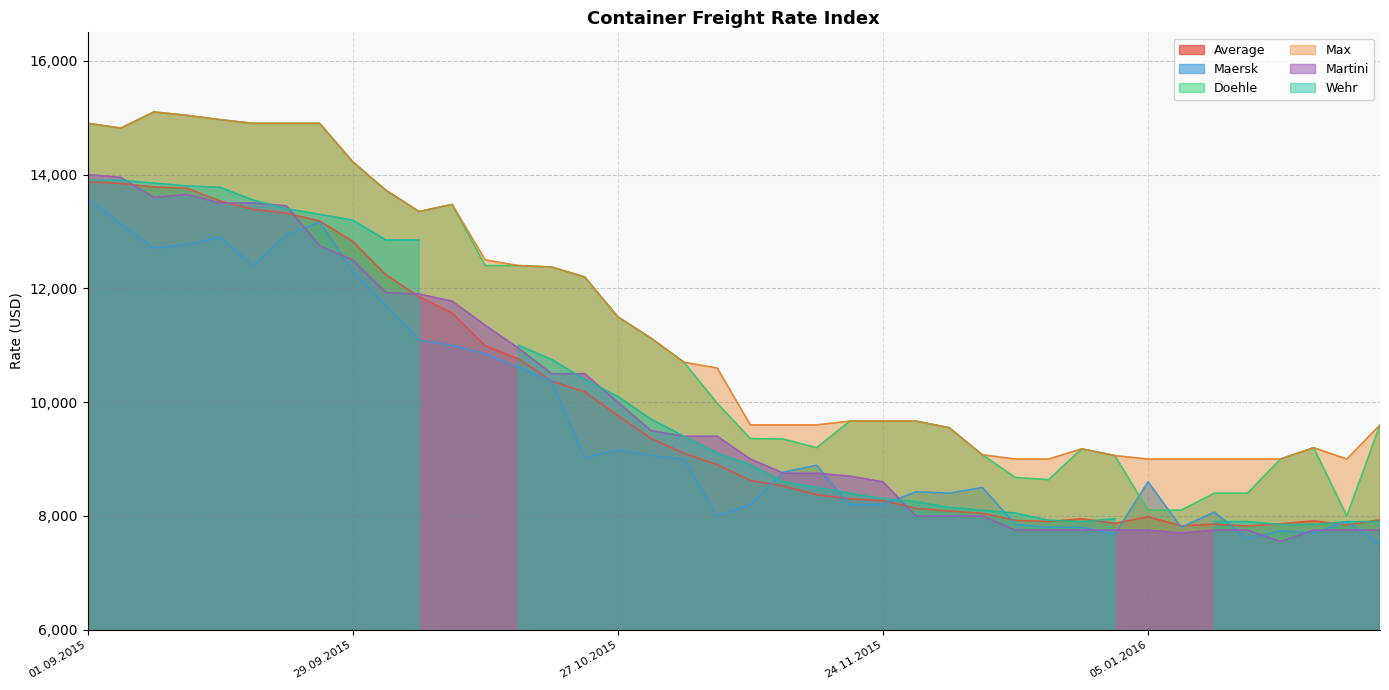

How many interior local peaks does the Maersk series have?

10